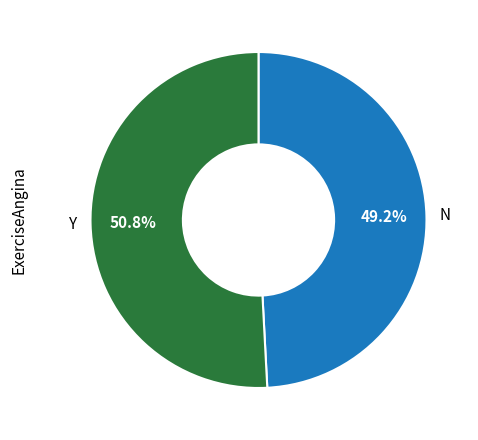

What is the smallest slice in the pie chart?

N